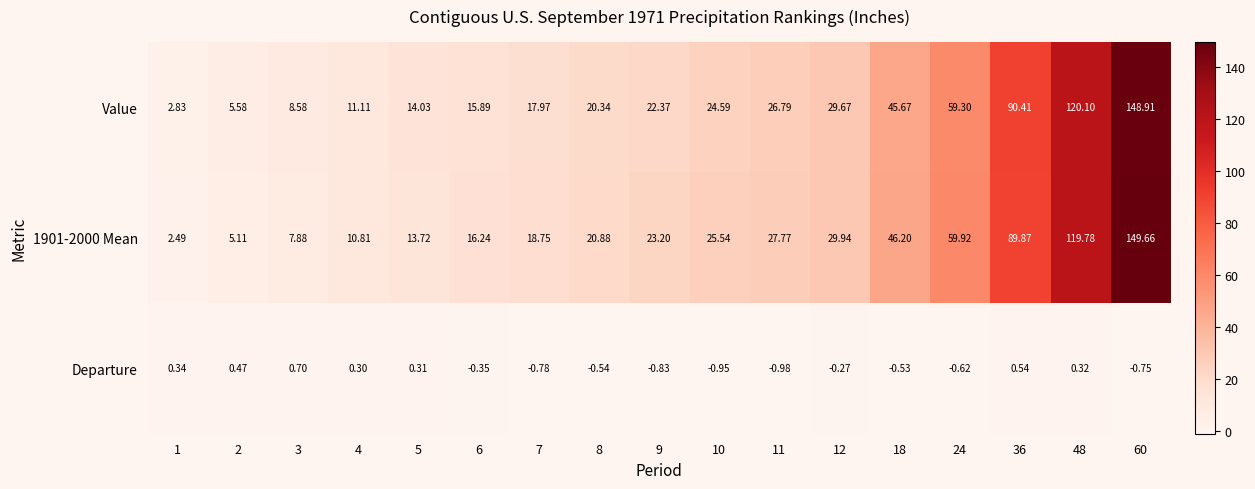

Is the value of Departure at 9 greater than the value of Value at 60?

No